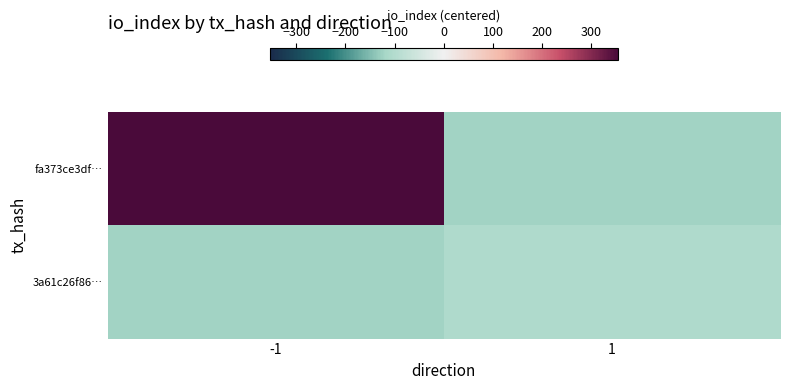

What is the minimum value shown in the chart?

-124